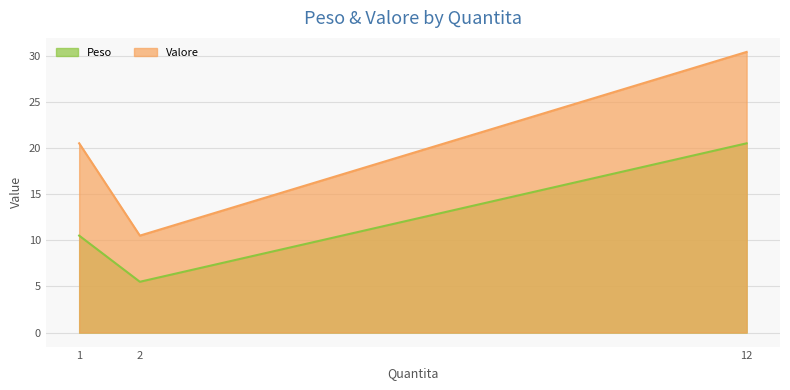

What is the sum of the Valore values at 2 and 1?

31.0